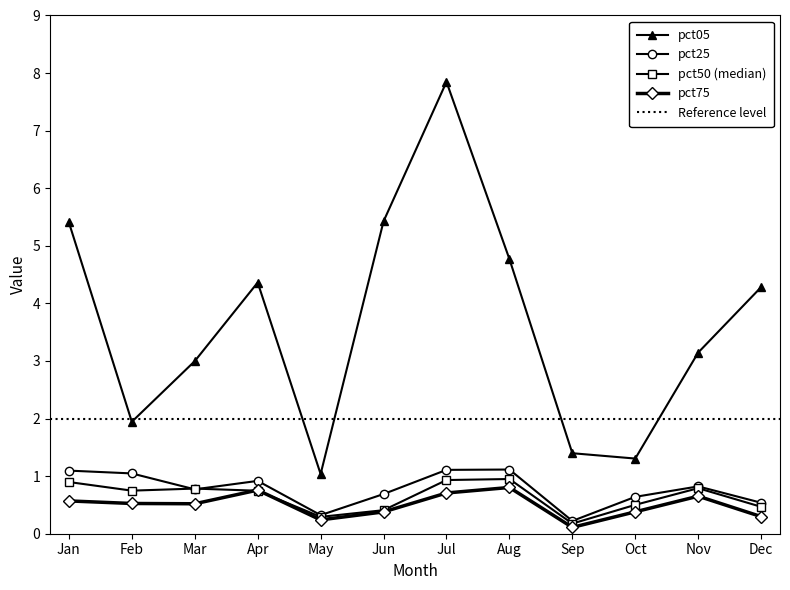

What is the spread (max minus min) of values at Oct?

0.9